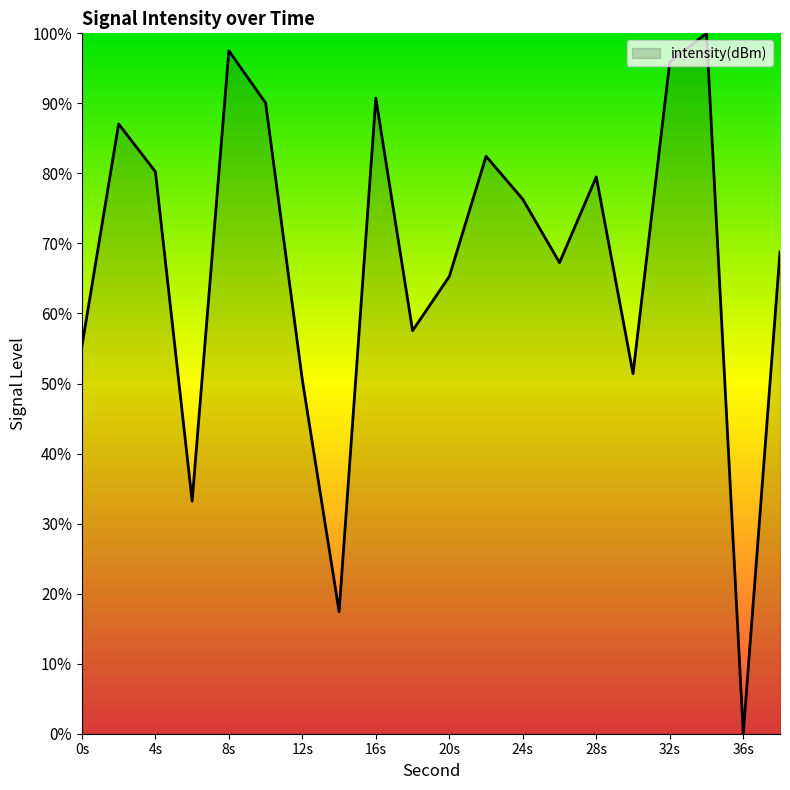

What is the greatest value displayed?

100.0